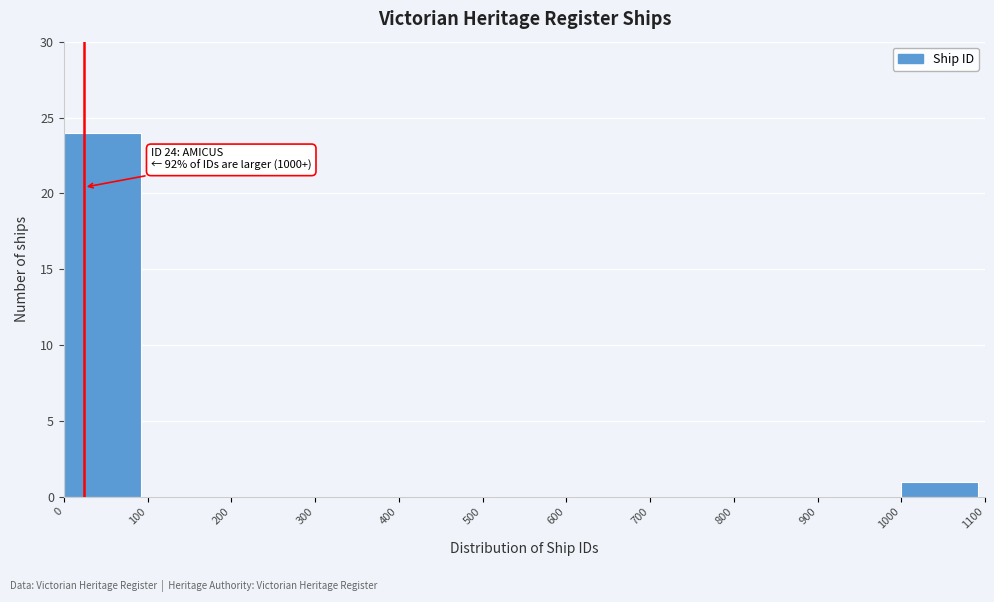

Over which range of the x-axis is the bar tallest?

0 to 100